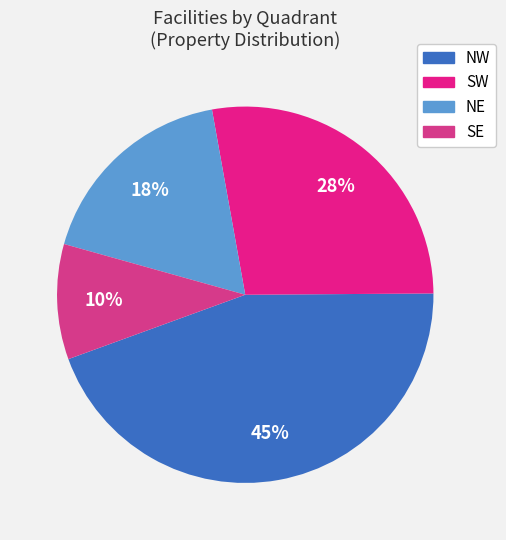

Is there a majority slice in this chart?

No